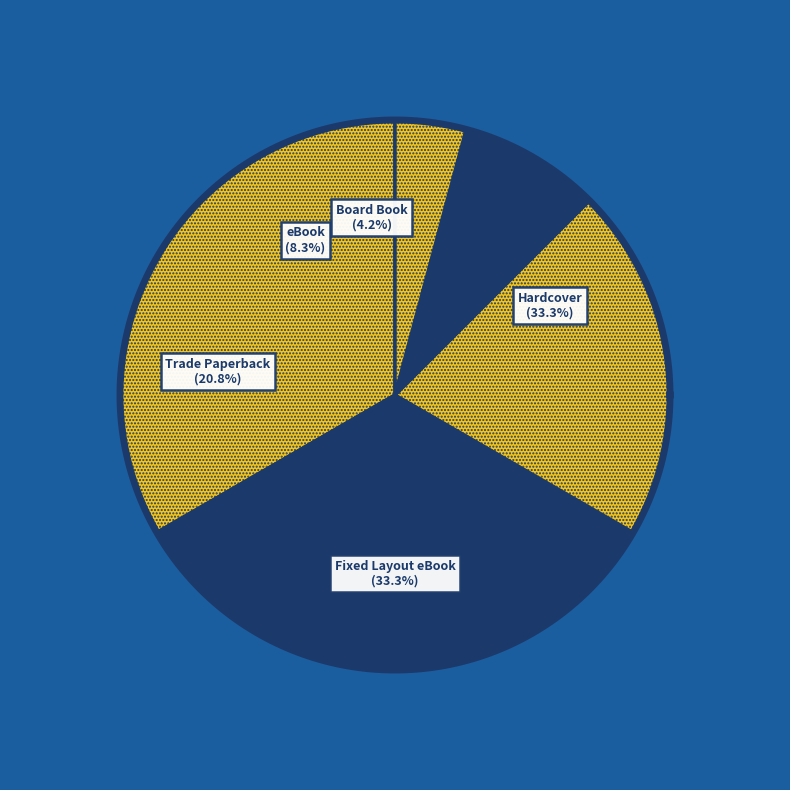

Is there a majority slice in this chart?

No